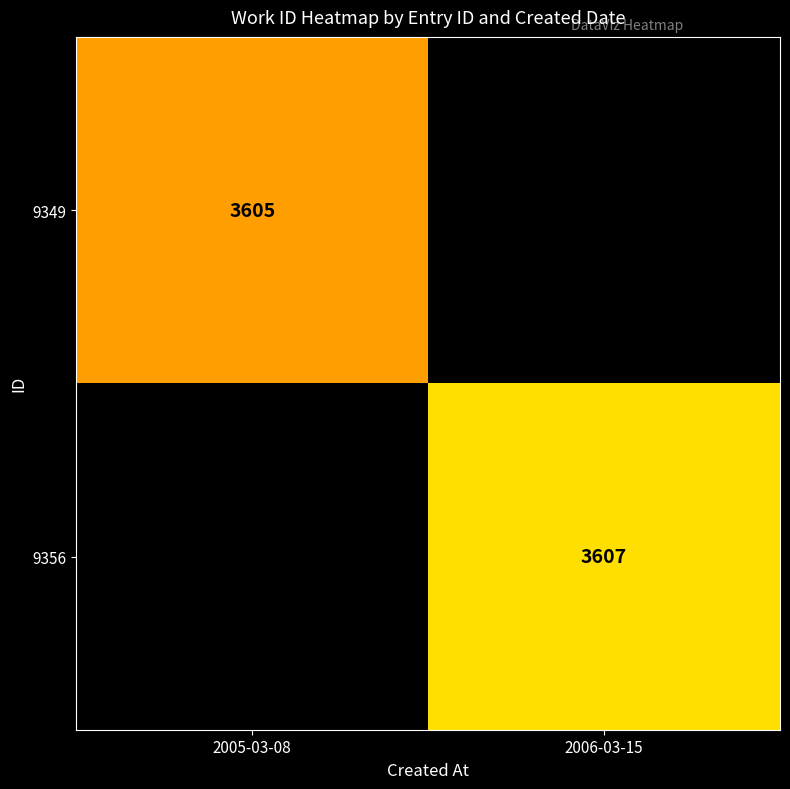

How many series are shown in this chart?

2